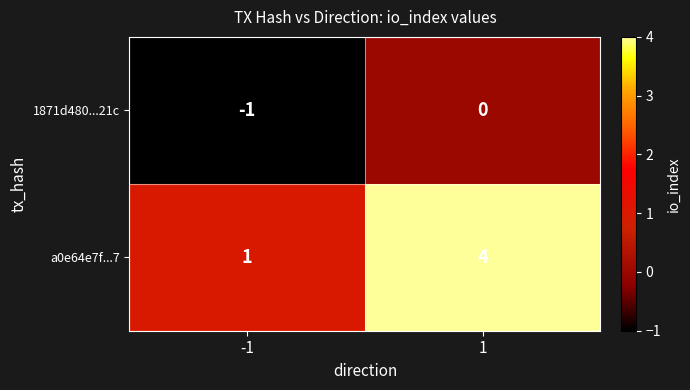

True or false: a0e64e7f...7 has a value of 4 at 1.

True